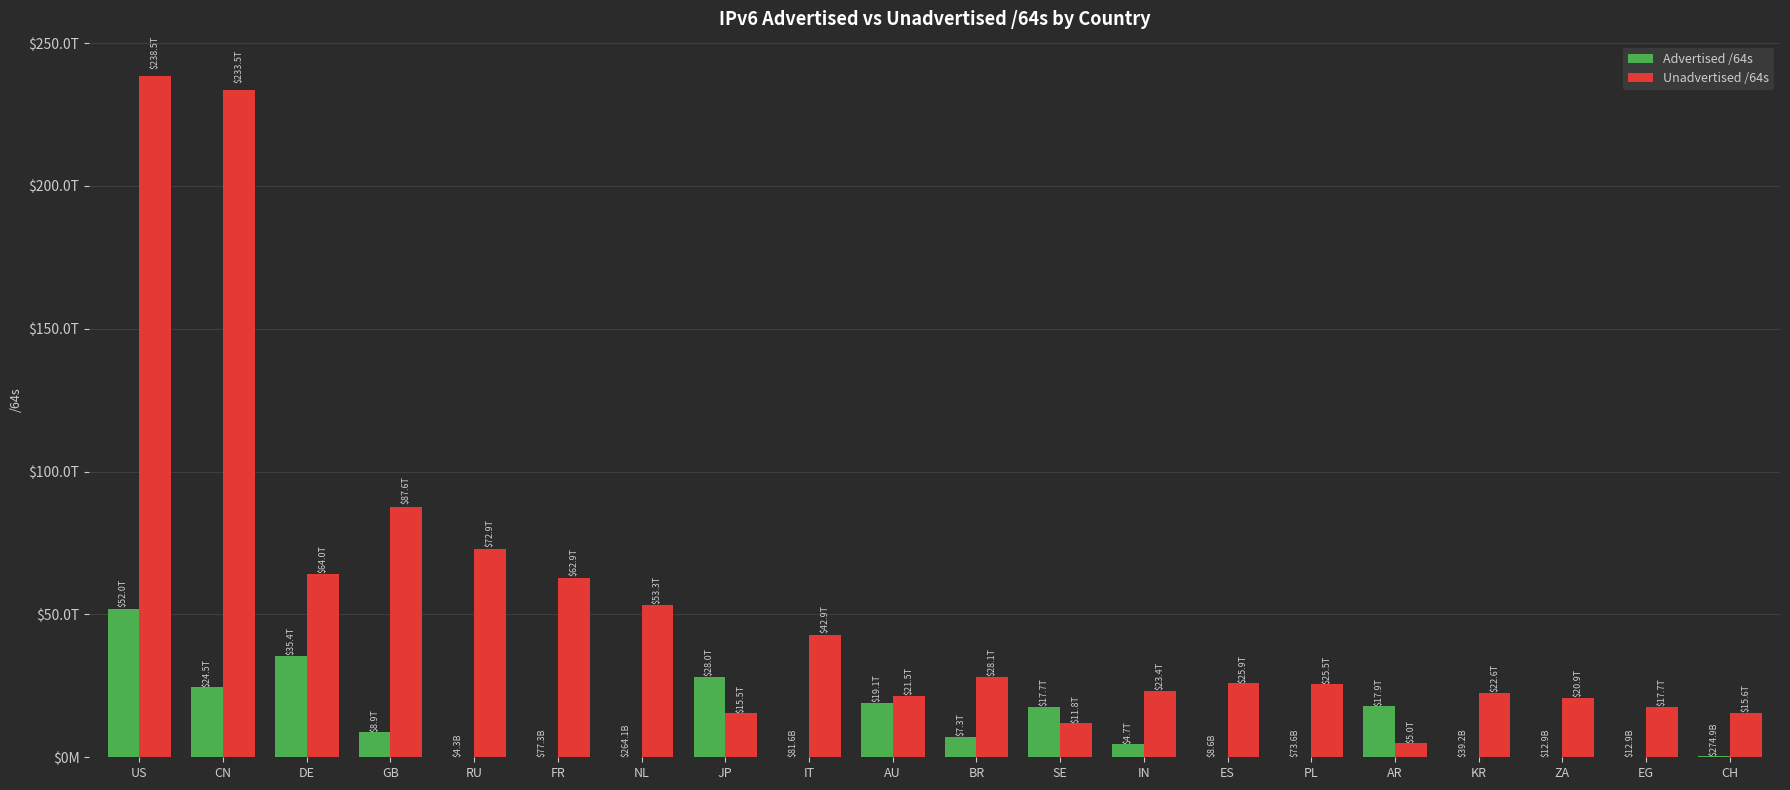

The value of Unadvertised /64s at IN is 30656284350431. True or false?

False